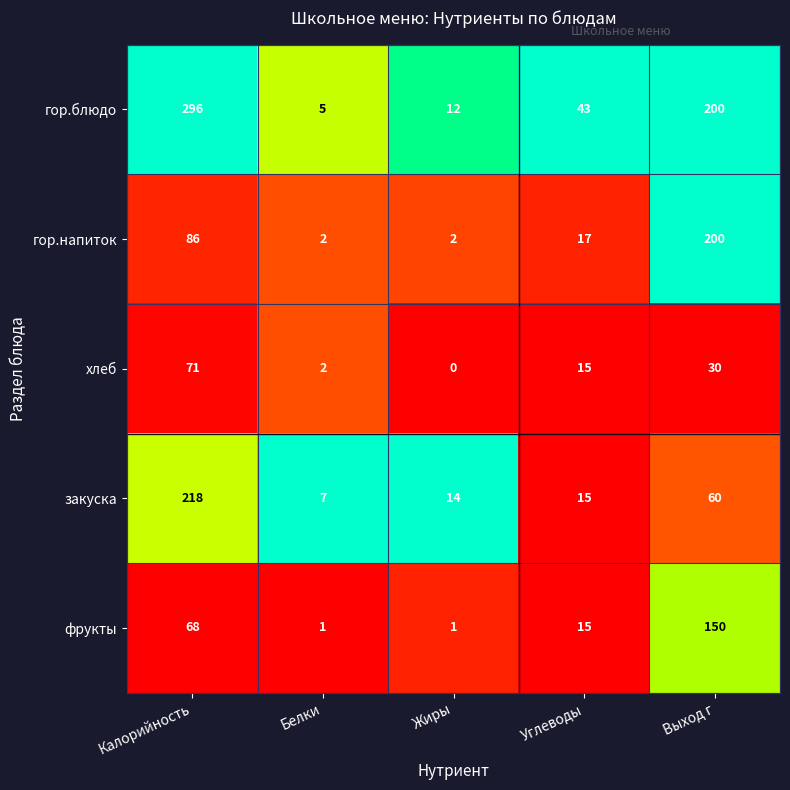

Which label corresponds to the smallest value in the chart?

Жиры